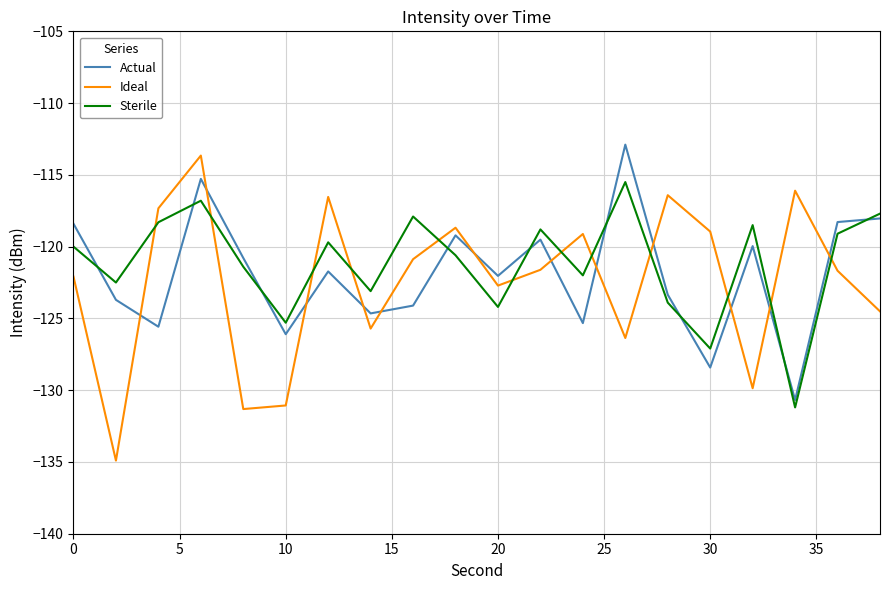

True or false: Actual and Ideal cross at least once.

True